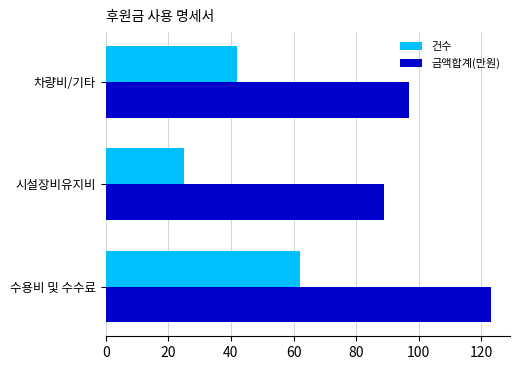

At which label does 건수 reach its minimum?

시설장비유지비